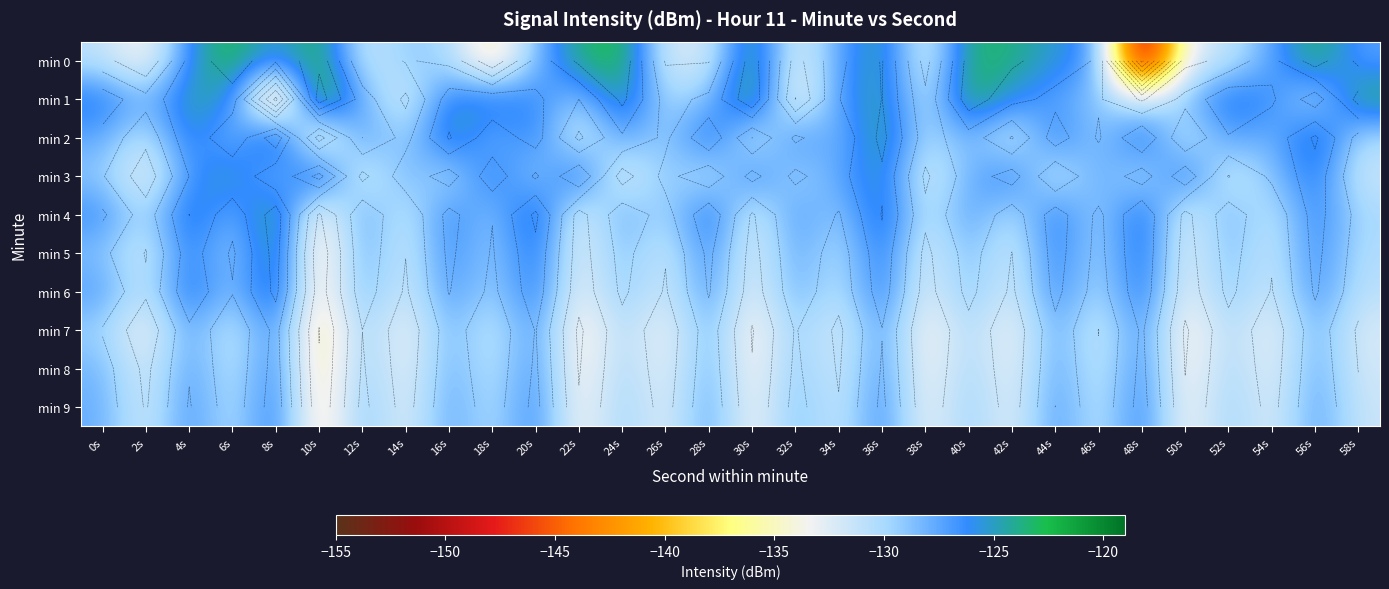

List the series in order of their peak value, lowest first.

min 7, min 8, min 9, min 6, min 3, min 5, min 4, min 2, min 0, min 1